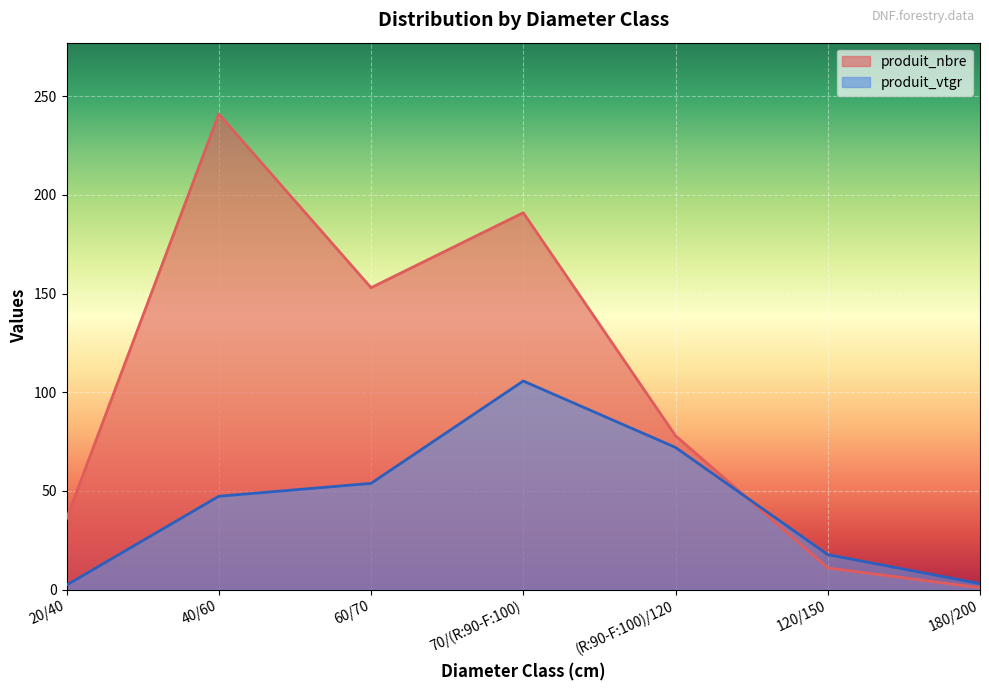

Which series changed the most between 40/60 and 60/70?

produit_nbre